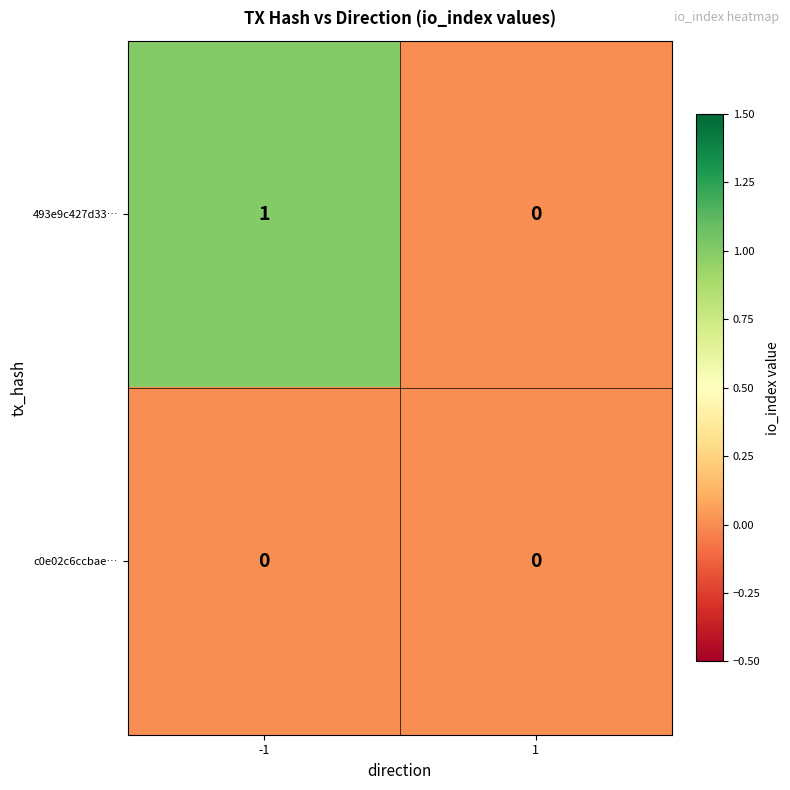

Between -1 and 1, which series saw the biggest shift?

493e9c427d33…